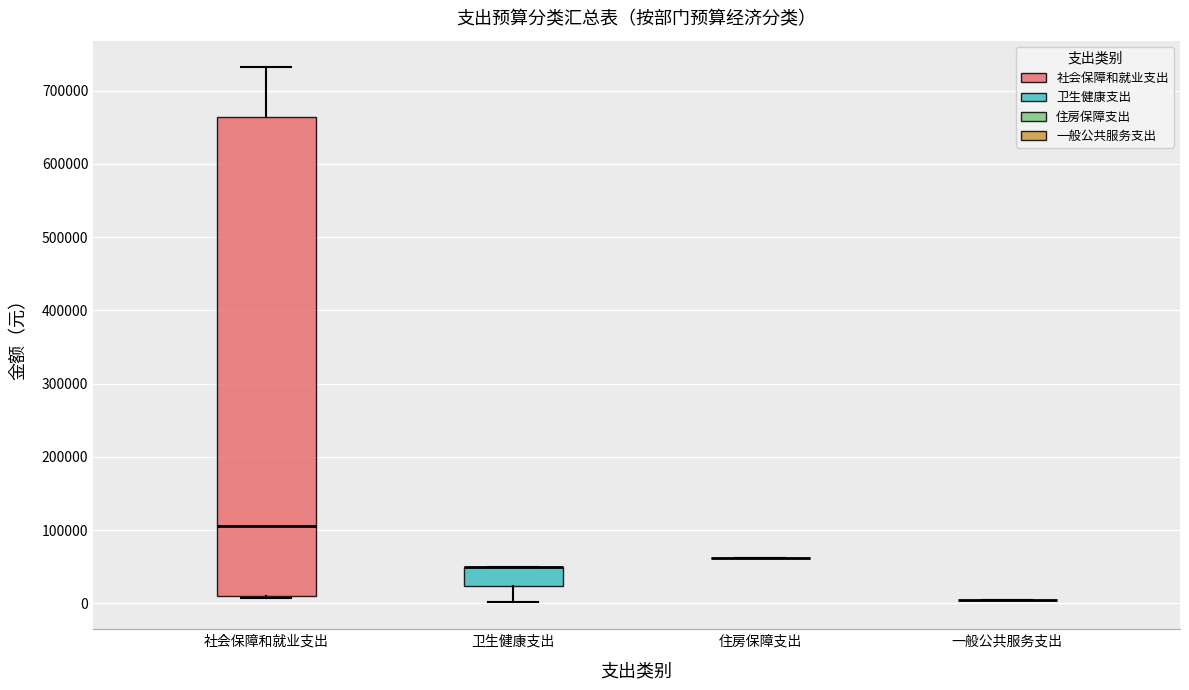

Comparing the boxes themselves (not the whiskers), which one is the tallest?

社会保障和就业支出